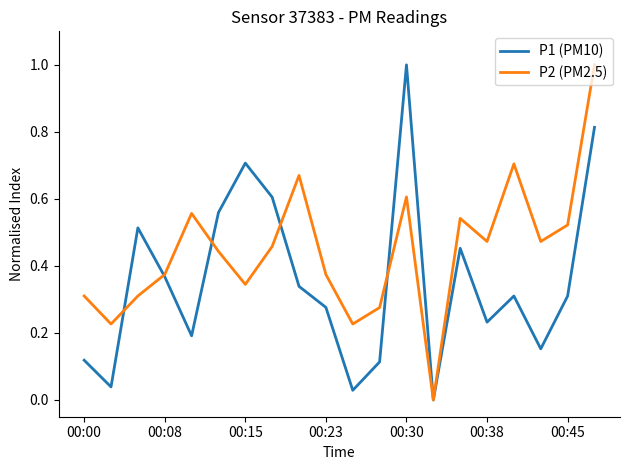

What is the greatest value displayed?

1.0